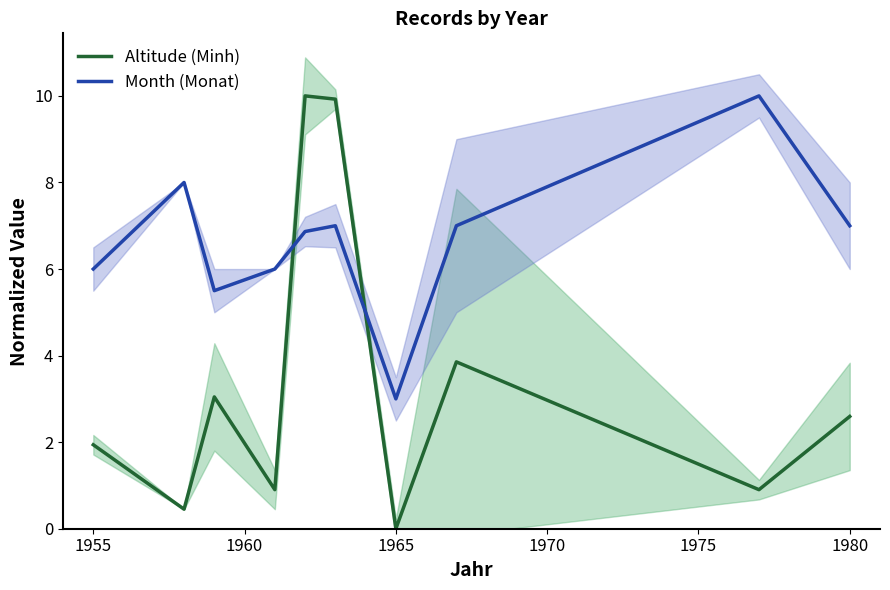

True or false: Altitude (Minh) and Month (Monat) intersect in this chart.

True